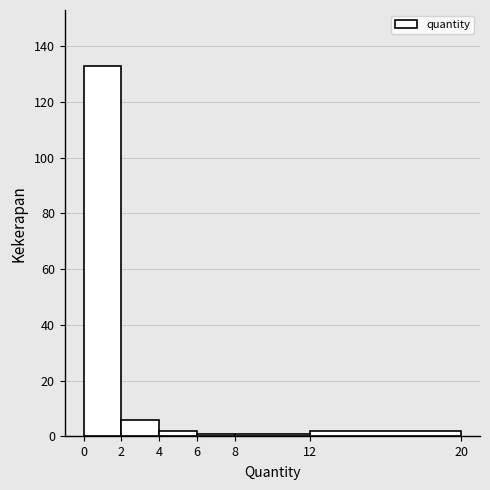

Reading left to right, transcribe this chart: for each bar, give the range it covers on the x-axis and its height. The values are not printed on the chart, so give them approximately, as read against the axis.

0 to 2: 134
2 to 4: 6
4 to 6: 2
6 to 8: under 2
8 to 12: under 2
12 to 20: 2